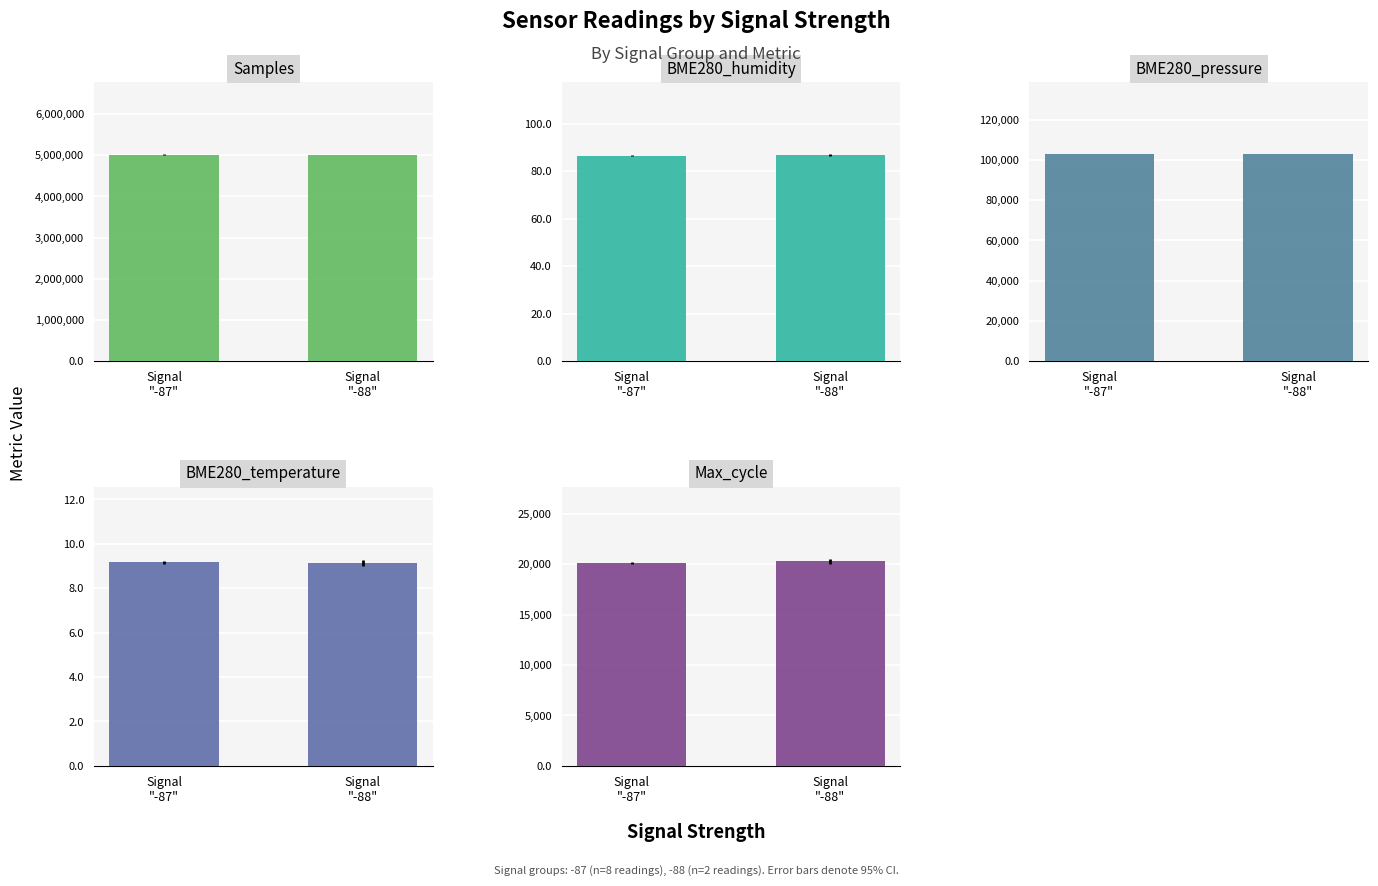

Reading left to right, what are all the values shown in this chart?

Samples: 5015312.6	5015902.5
BME280_humidity: 86.7	86.9
BME280_pressure: 102817.1	102812.5
BME280_temperature: 9.2	9.1
Max_cycle: 20121.5	20283.5